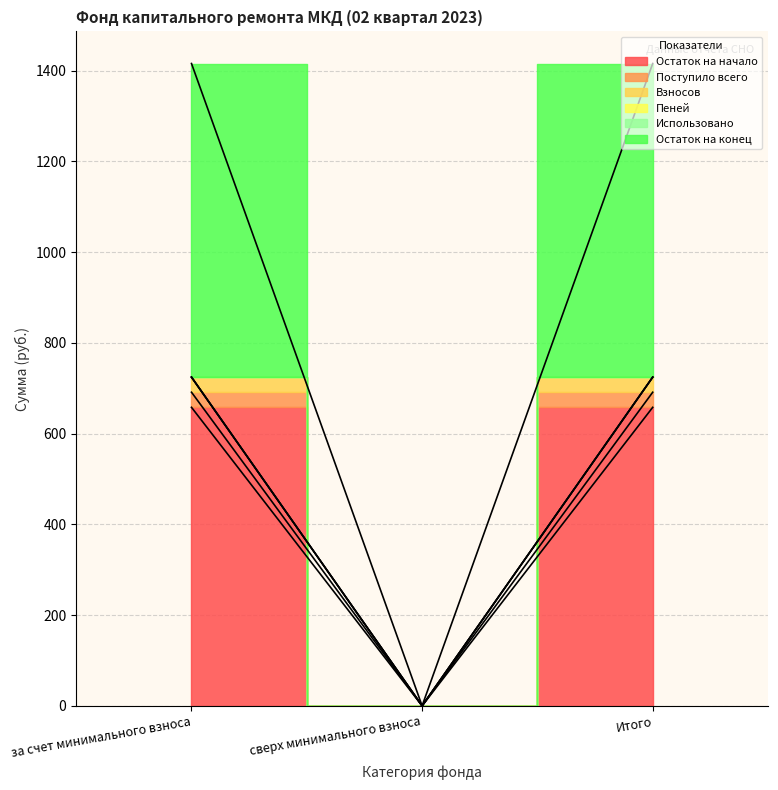

Read the Остаток на конец value at за счет минимального взноса.

724.3